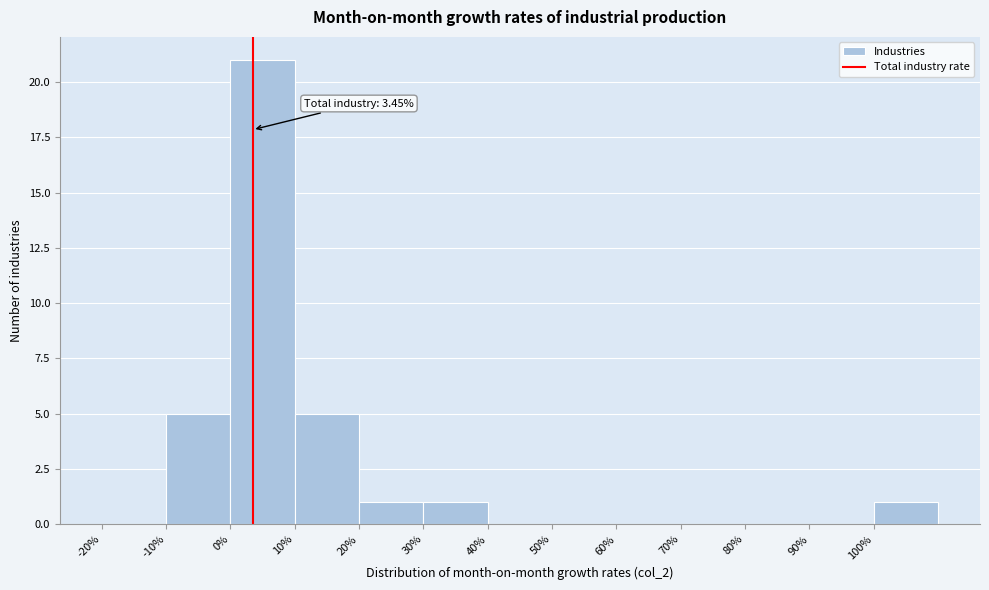

Which range on the x-axis has the tallest bar?

0 to 10